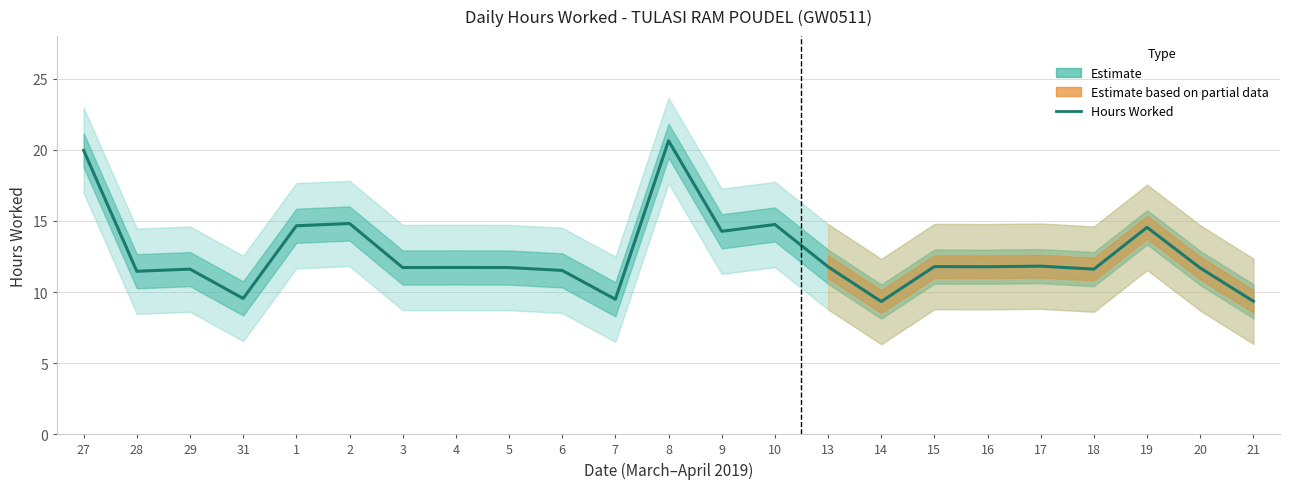

How many lines are shown in the chart?

1